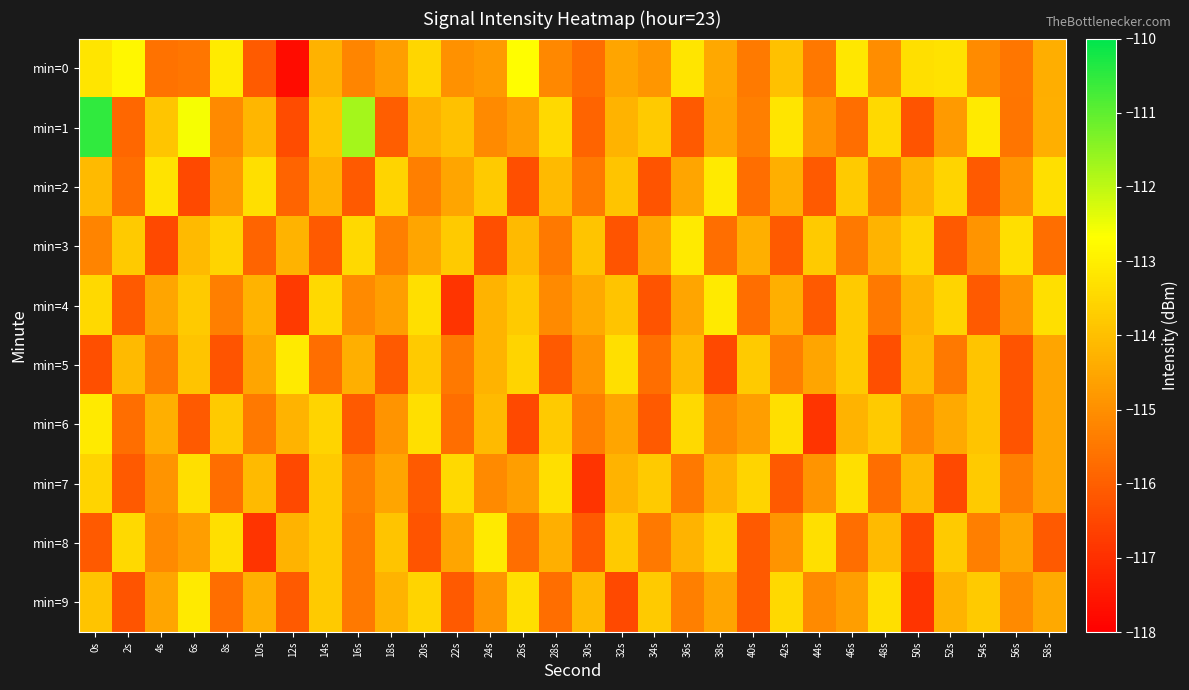

Between 0s and 50s, which series saw the biggest shift?

min=1